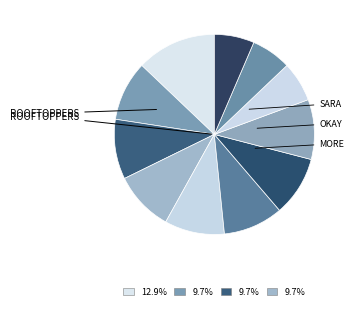

Count the number of slices in the pie.

11